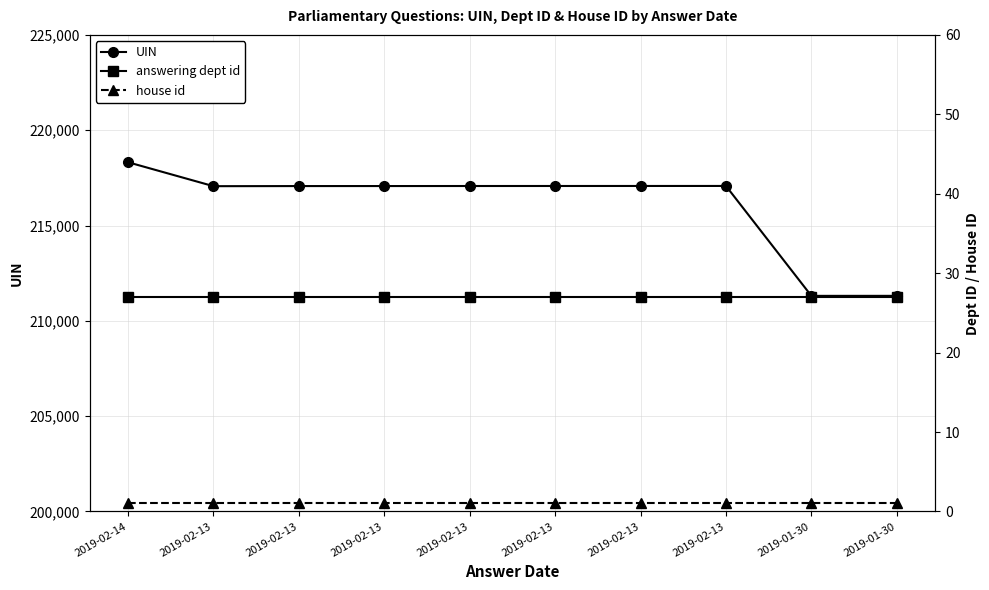

What is the approximate value of answering dept id at 2019-02-13?

27